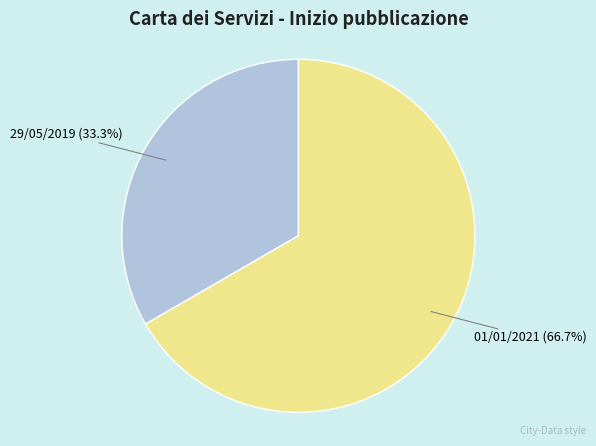

Which has a higher value, 01/01/2021 or 29/05/2019?

01/01/2021